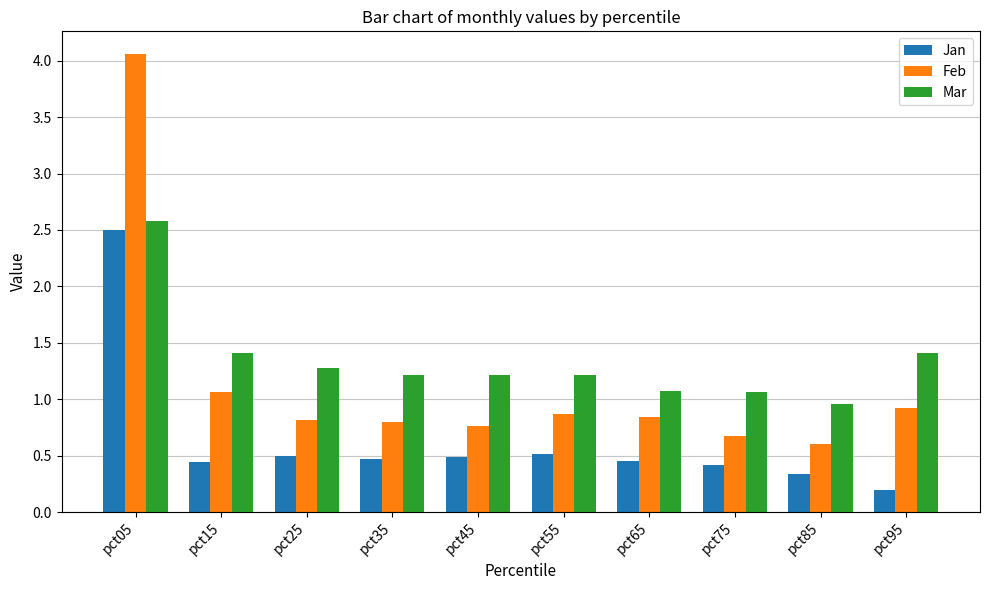

What is the minimum value shown in the chart?

0.2